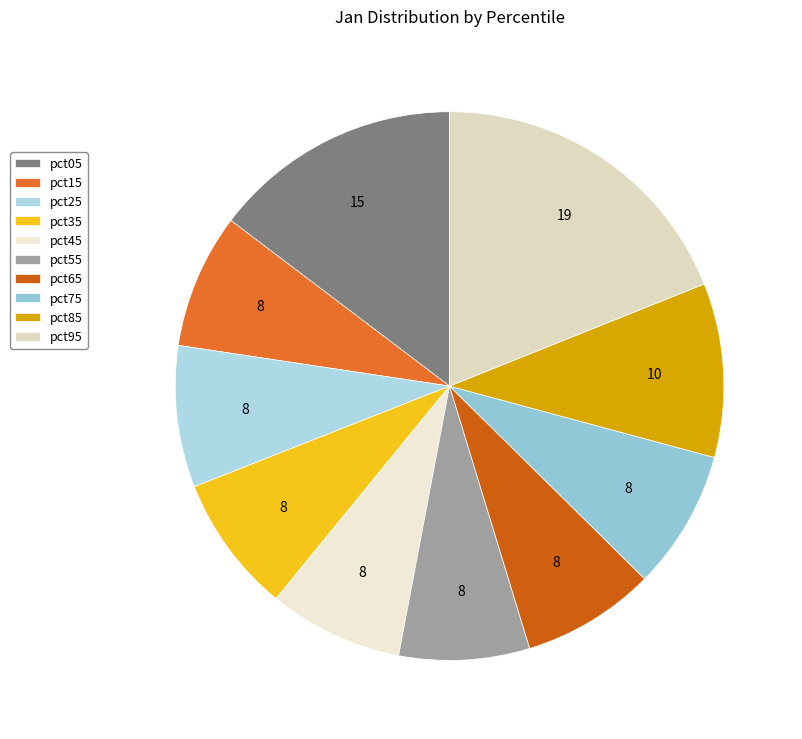

How many slices are in this pie chart?

10